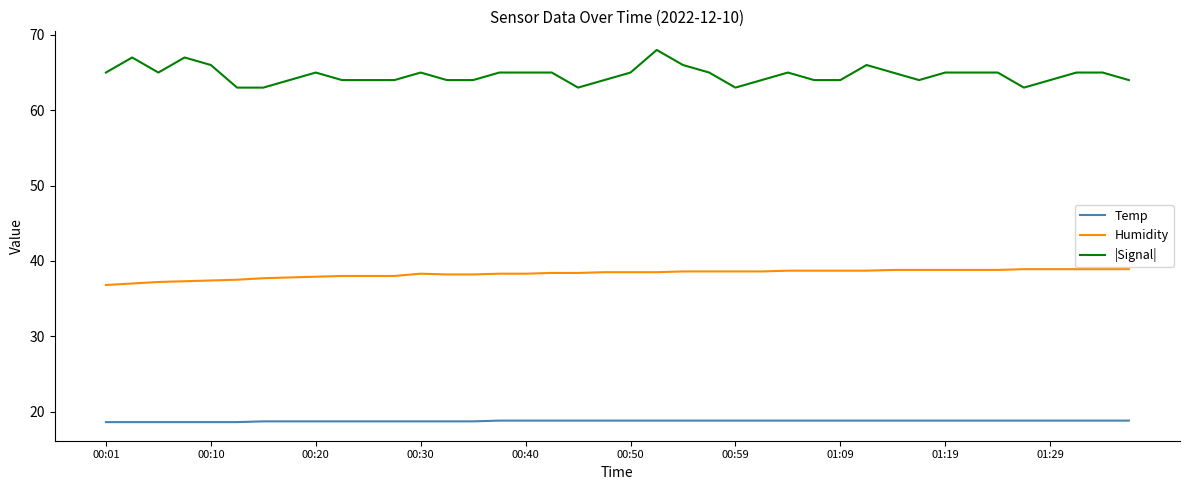

Which series has the widest spread of values?

|Signal|